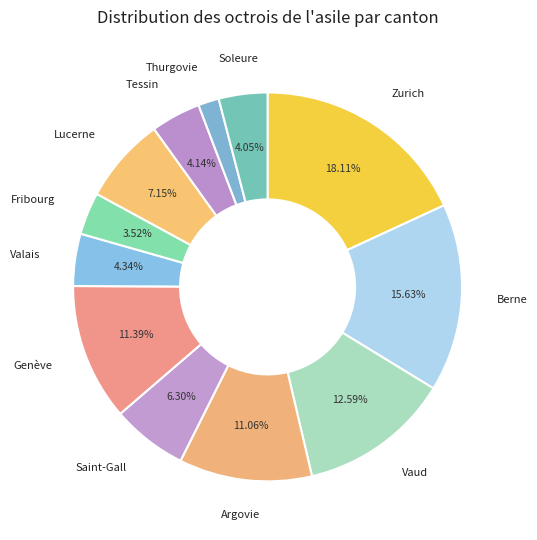

Count the number of slices in the pie.

12